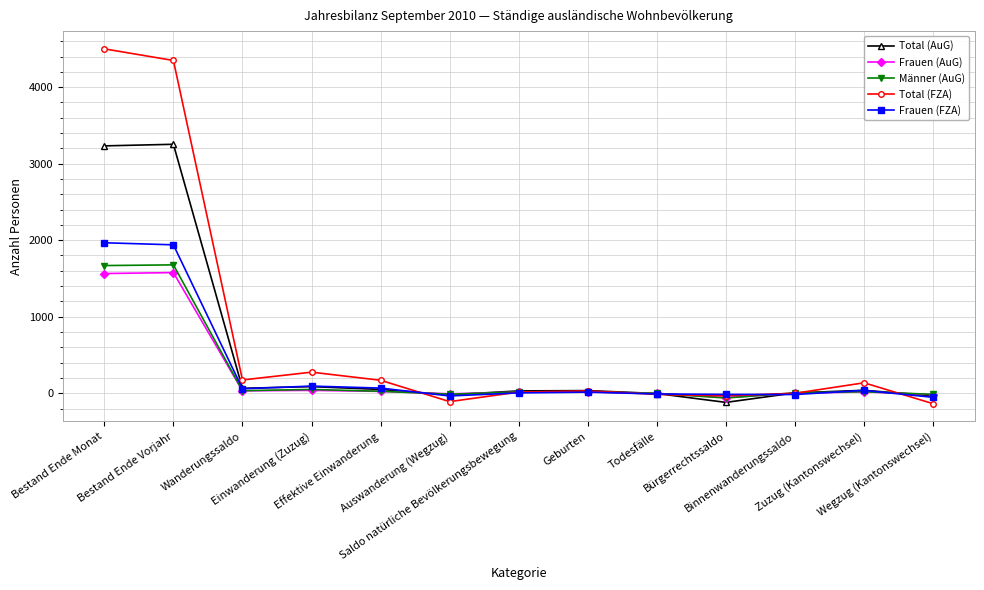

What is the label of the 10th point from the right?

Einwanderung (Zuzug)